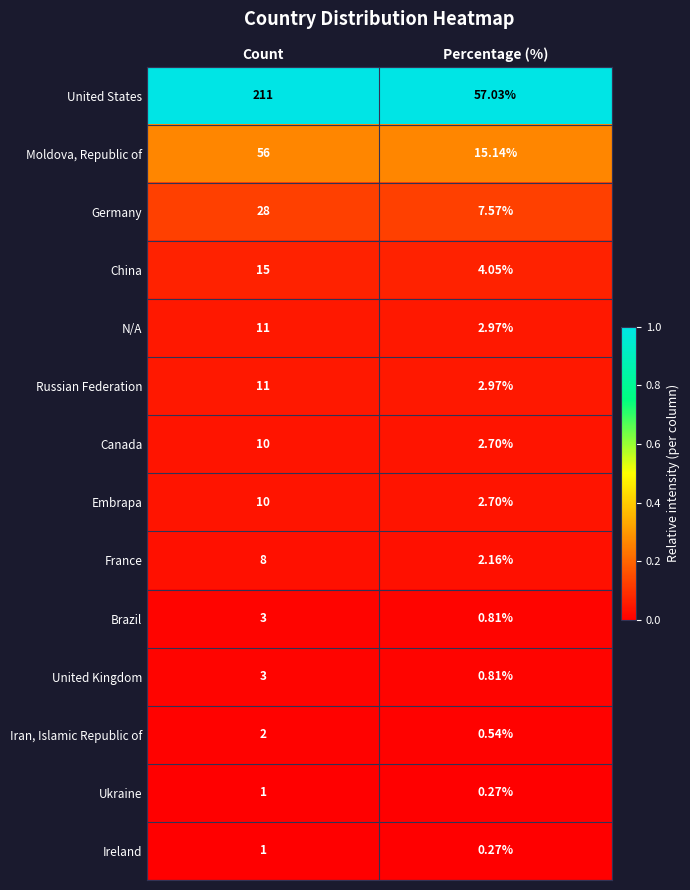

Between Count and Percentage (%), which series saw the biggest shift?

United States